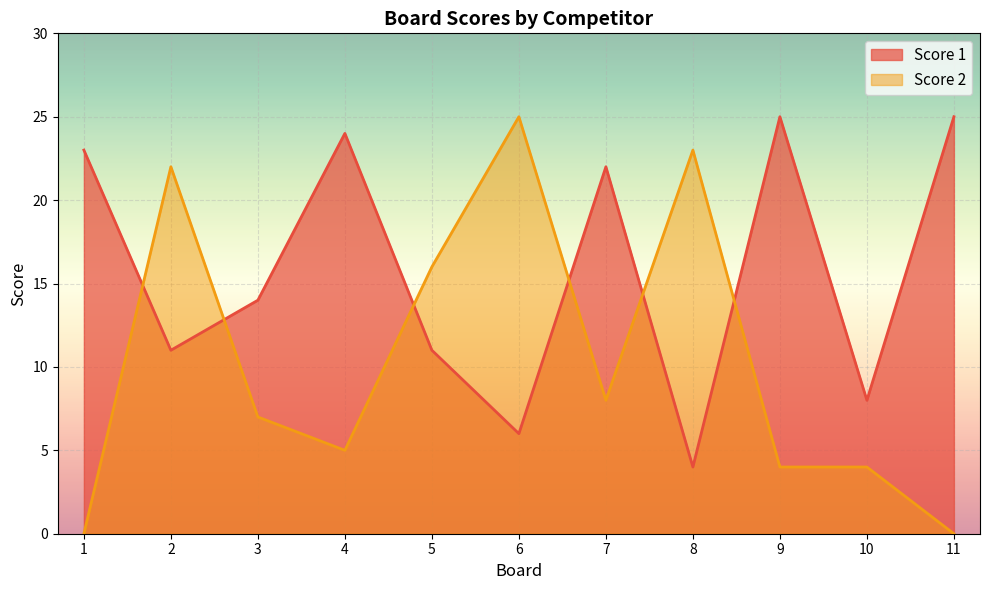

Which label corresponds to the smallest value in the chart?

1